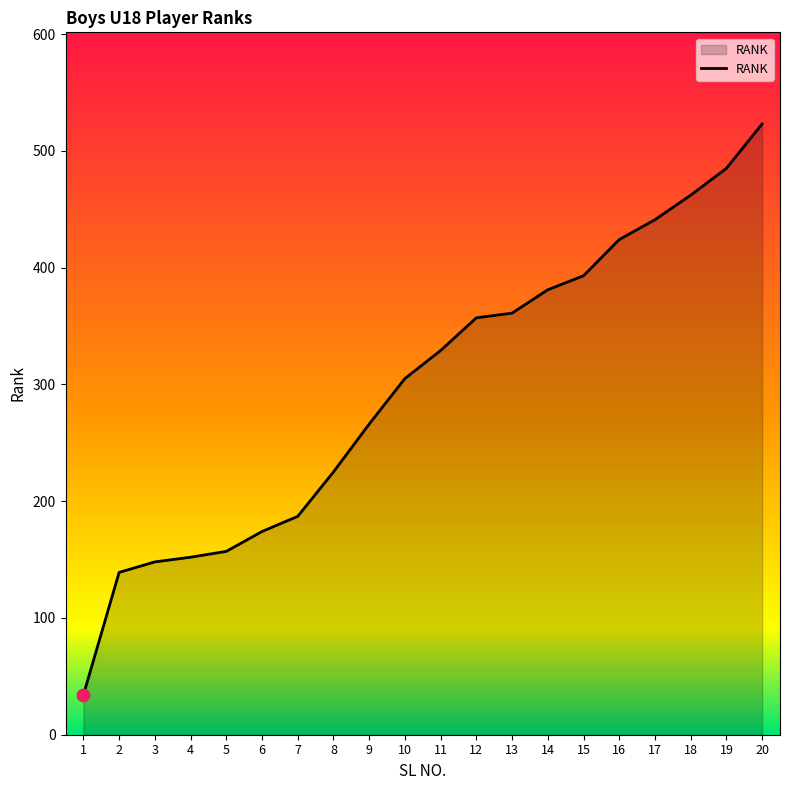

What is the change in value from 5 to 20?

+366